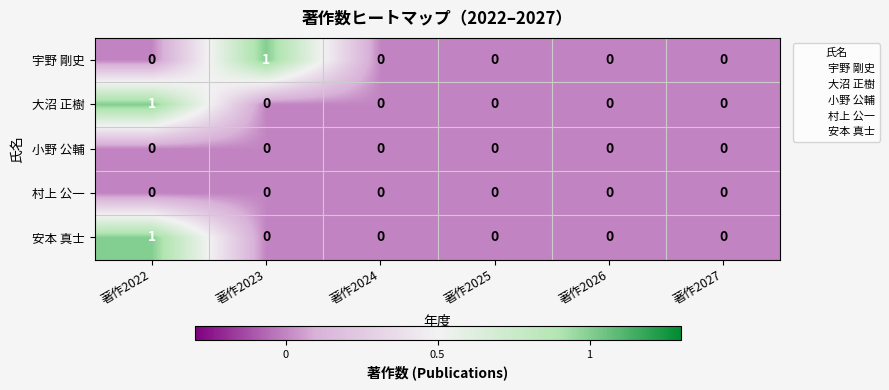

At which category is the sum across all series the highest?

著作2022